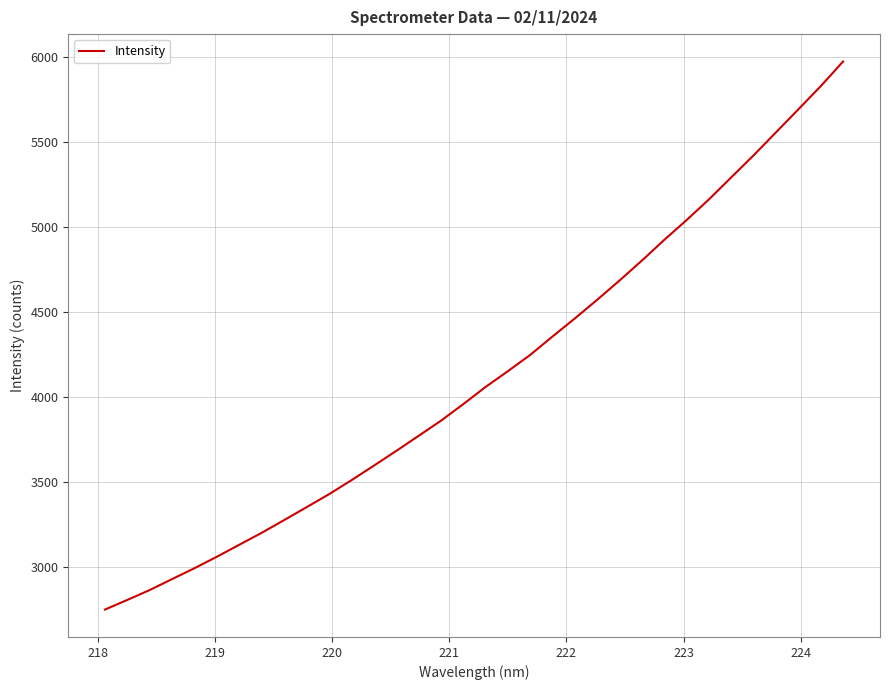

What is the difference between the maximum and minimum values?

3221.7